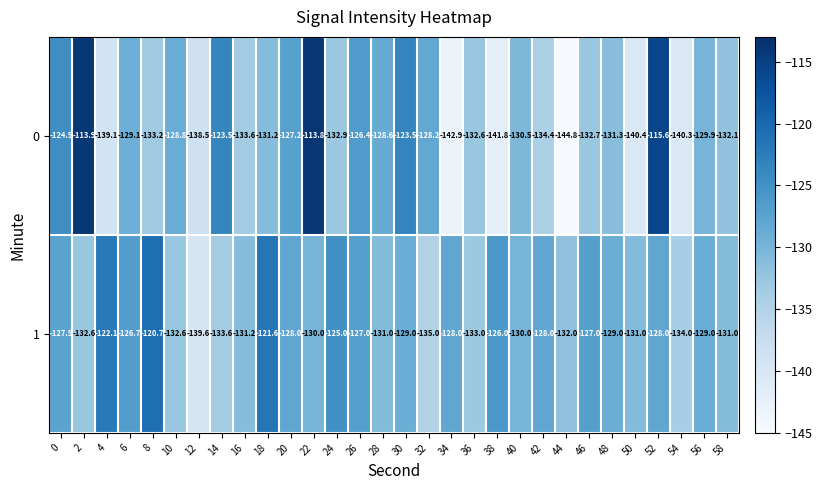

What is the total value across all series at 50?

-271.4